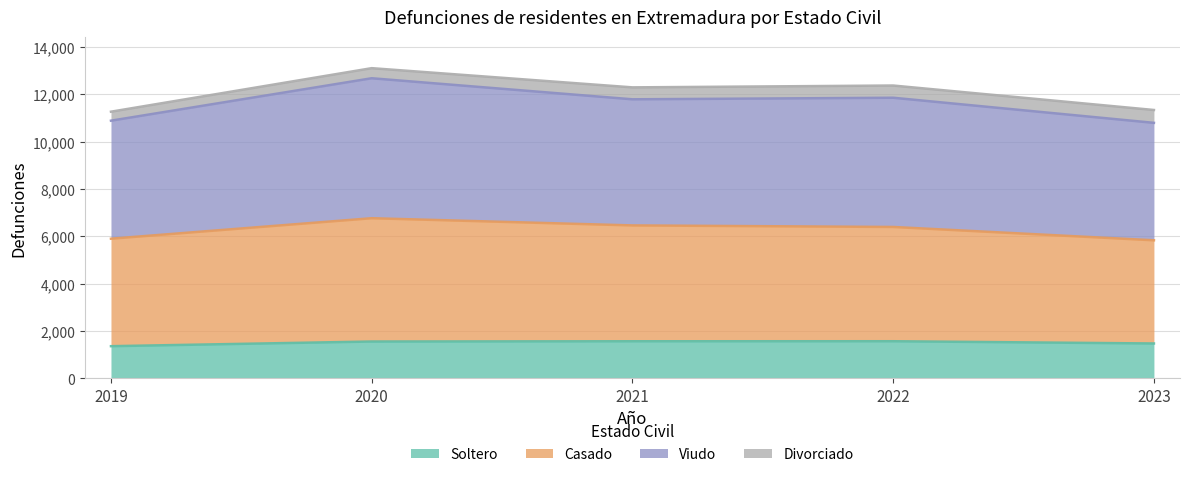

What is the total value across all series at 2020?

13099